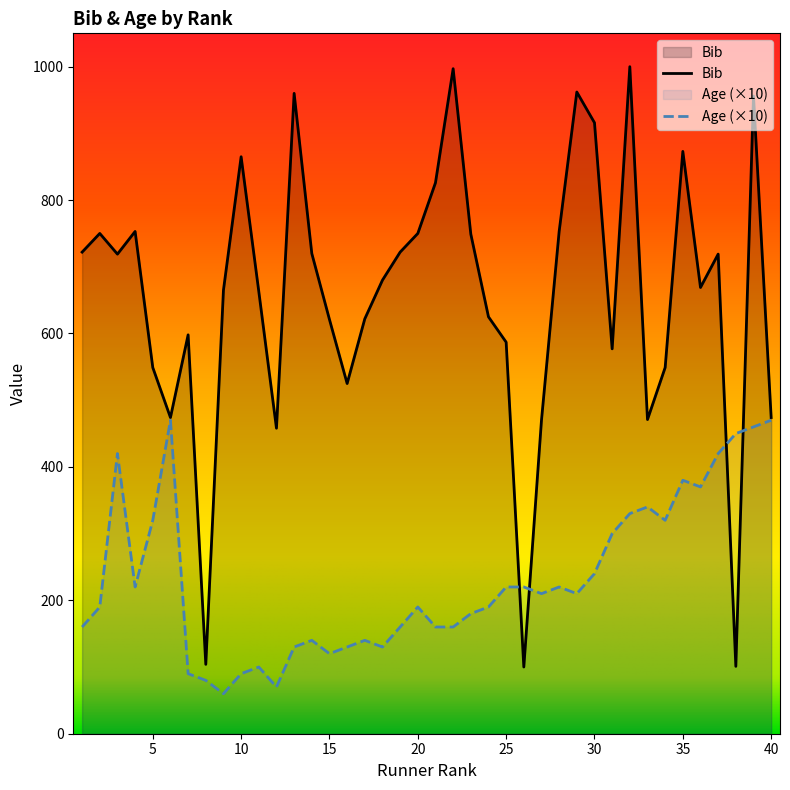

What is the value of the Age point at the 39th from the left?

460